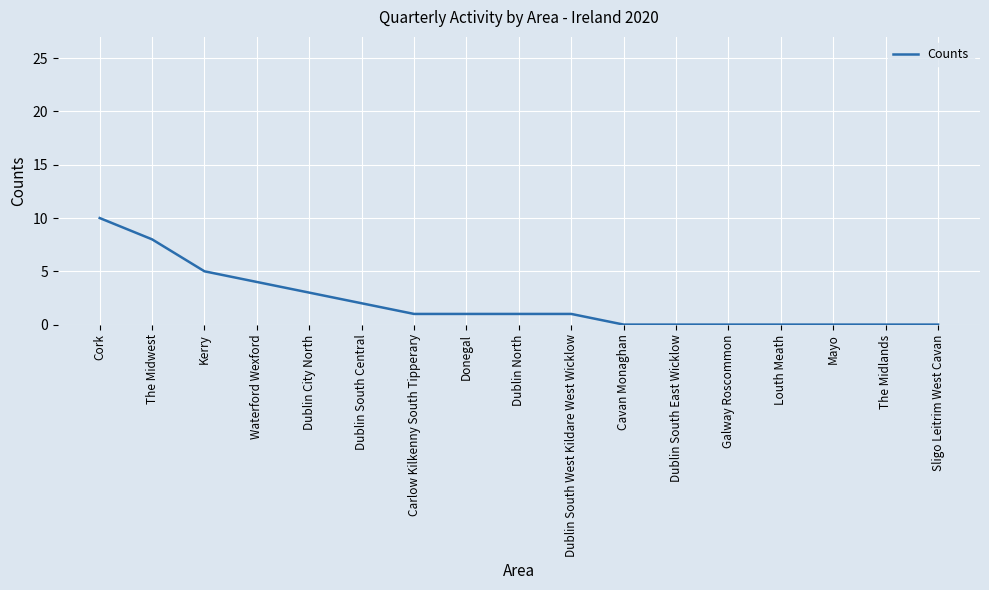

How many lines are shown in the chart?

1